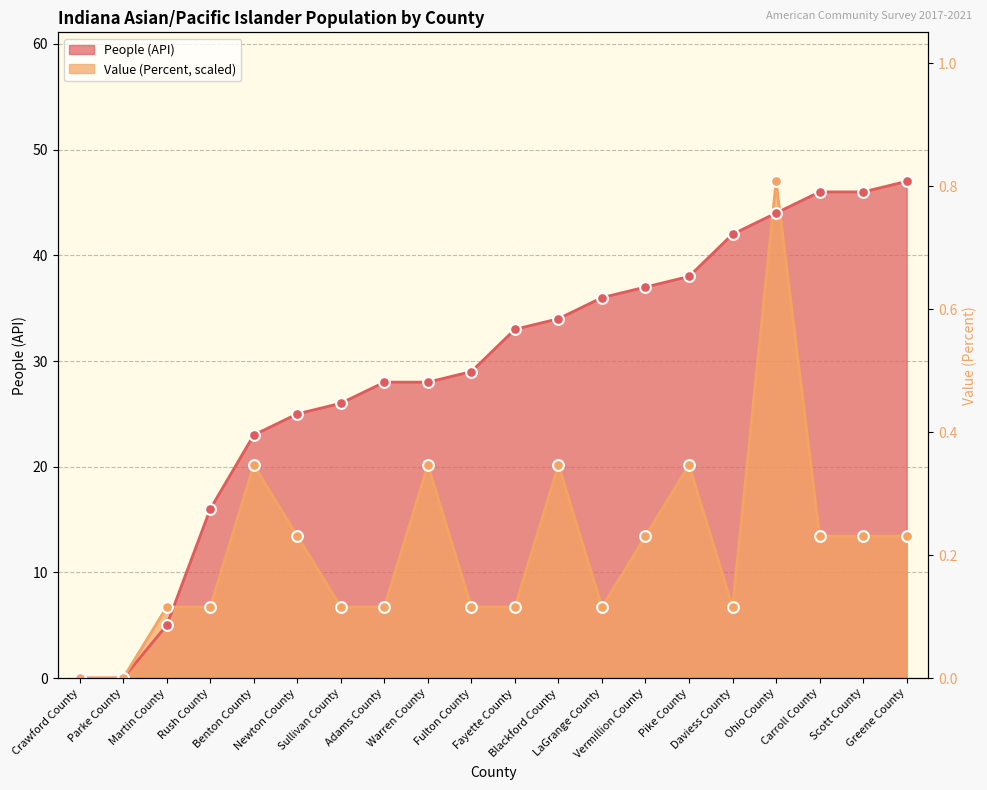

Which series has the largest total across all categories?

People (API)